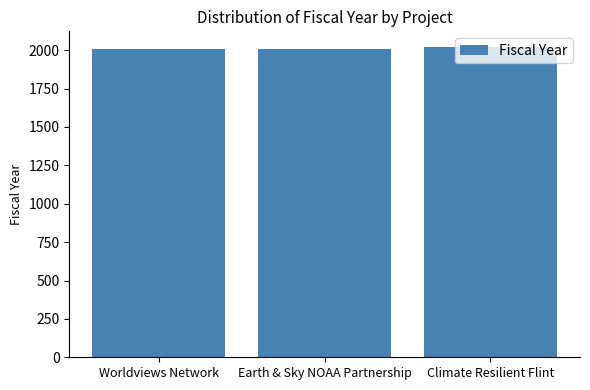

True or false: the data shows 2923 at Worldviews Network.

False